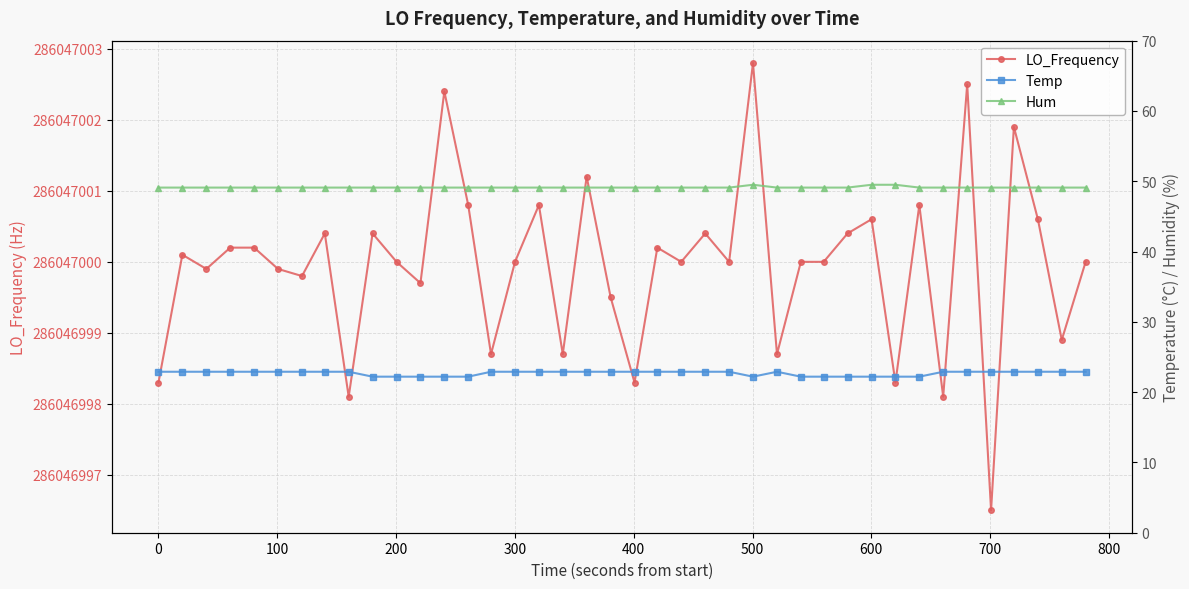

What is the difference between the second highest and second lowest values in the LO_Frequency series?

4.4